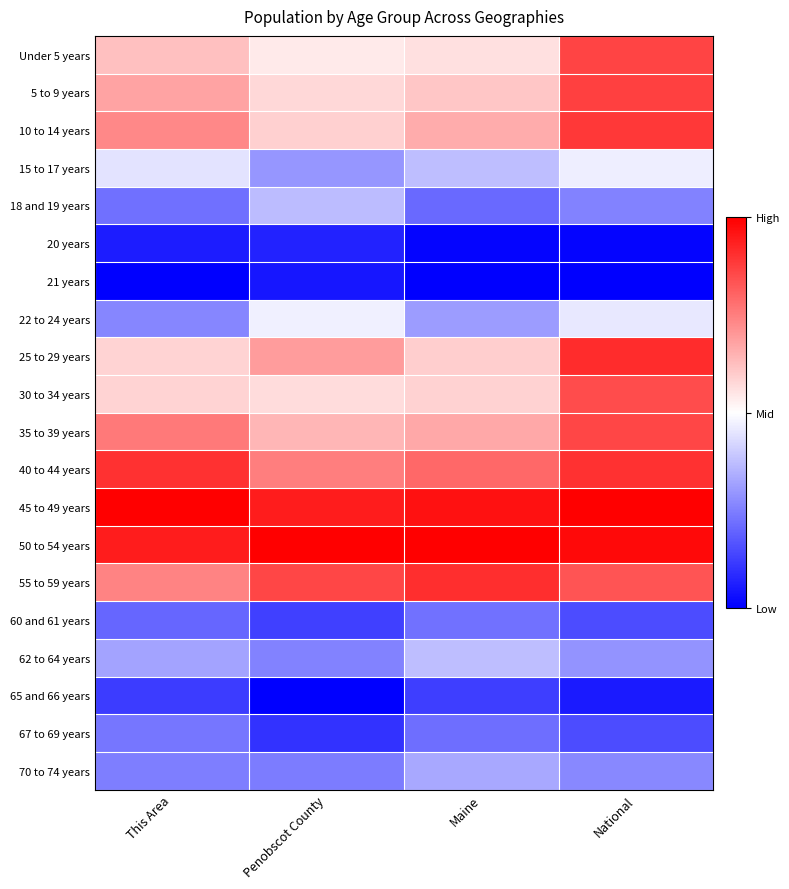

What is the total value across all series at Penobscot County?

9.1